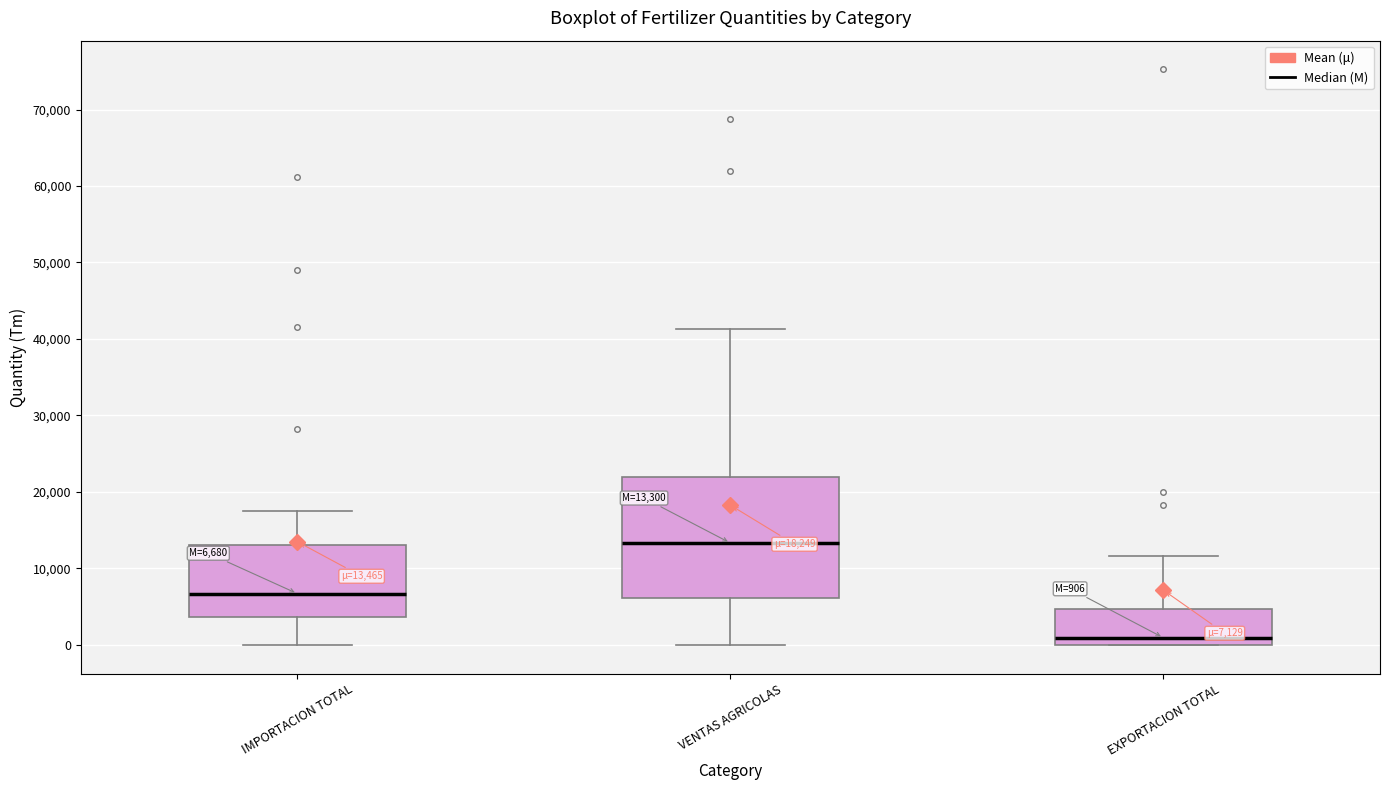

Which box's median line is the highest?

VENTAS AGRICOLAS